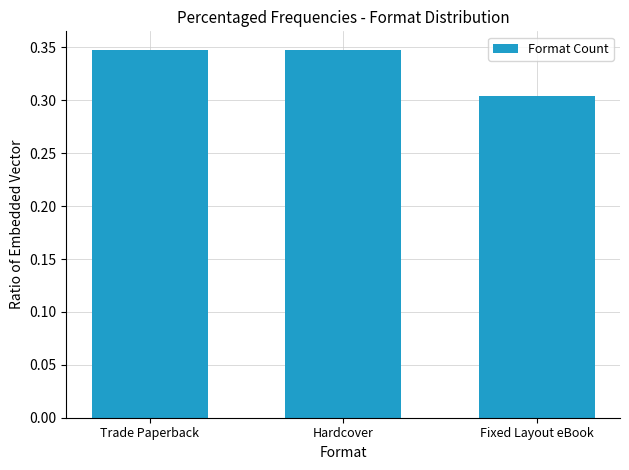

How many bars are there in total?

3